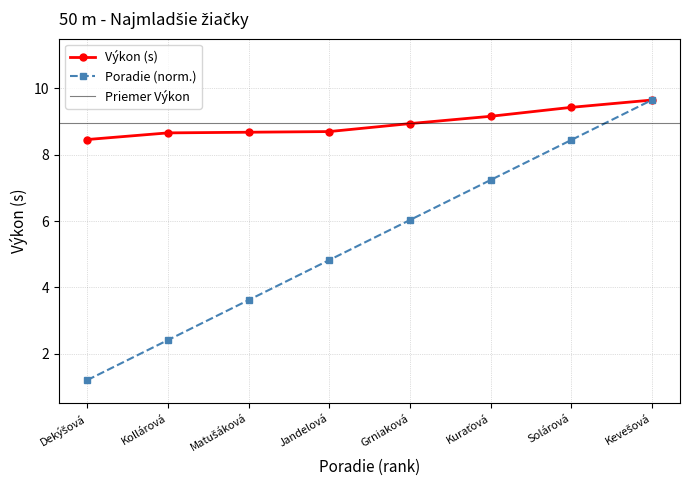

What position from the right is Kevešová?

1